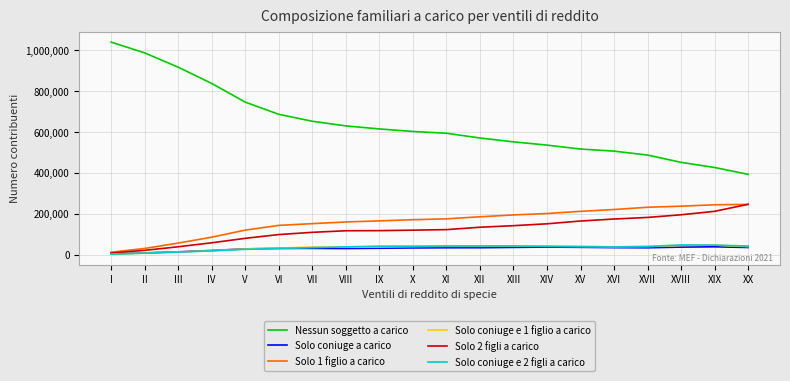

What is the approximate value of Solo 1 figlio a carico at XV?

211711